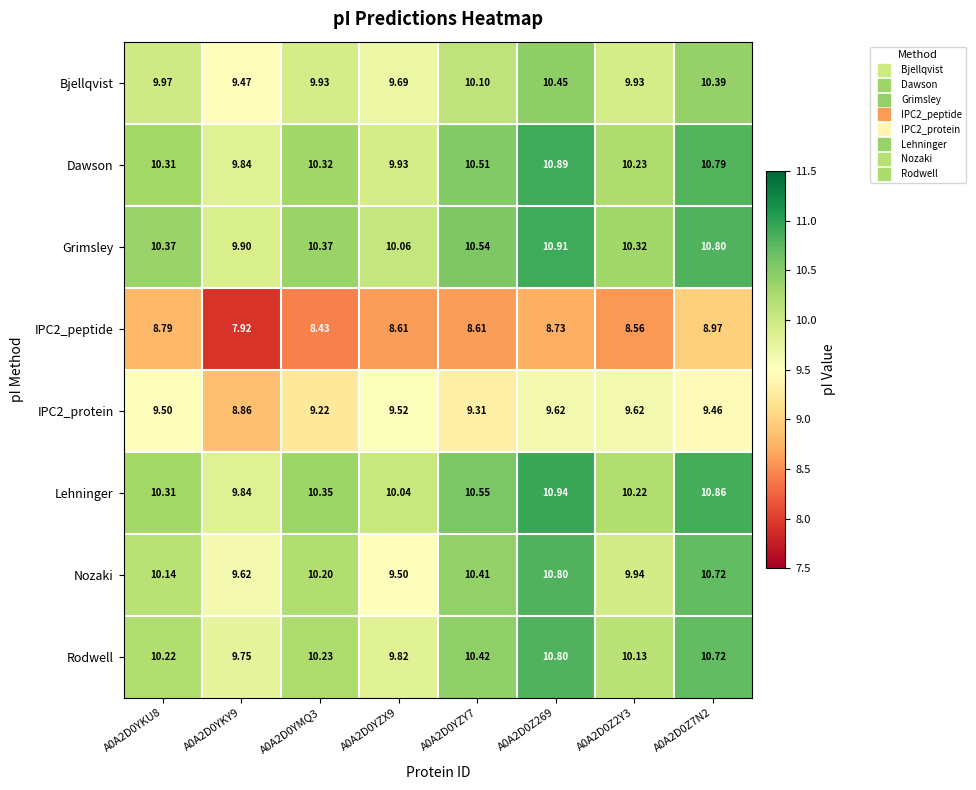

What is the total value across all series at A0A2D0Z269?

83.1